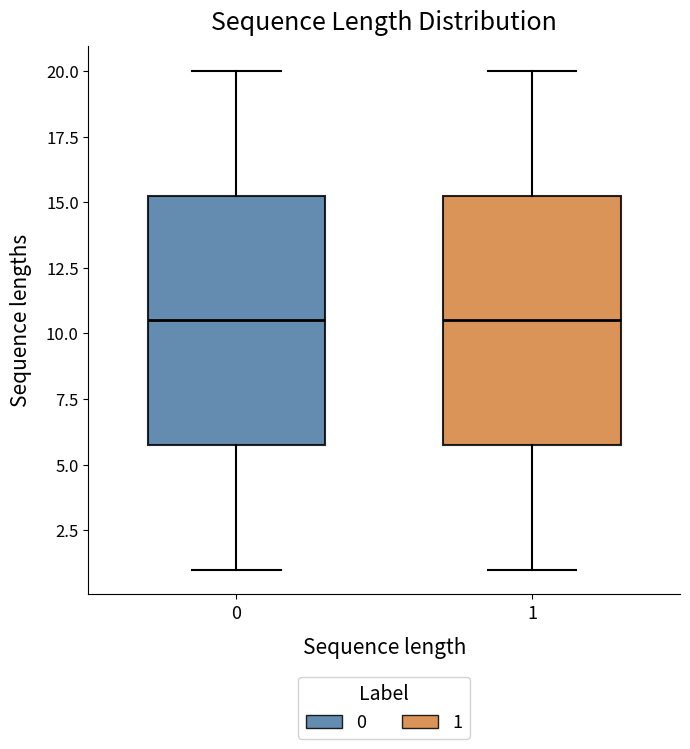

Reading left to right, transcribe this box plot: for each box, give where its median line is, the range the box spans, and where its two whiskers end, as read against the y-axis. The values are not printed on the chart, so give them approximately, as read against the axis.

0: median 10.5, box 6.0 to 15.5, whiskers 1.0 to 20.0
1: median 10.5, box 6.0 to 15.5, whiskers 1.0 to 20.0